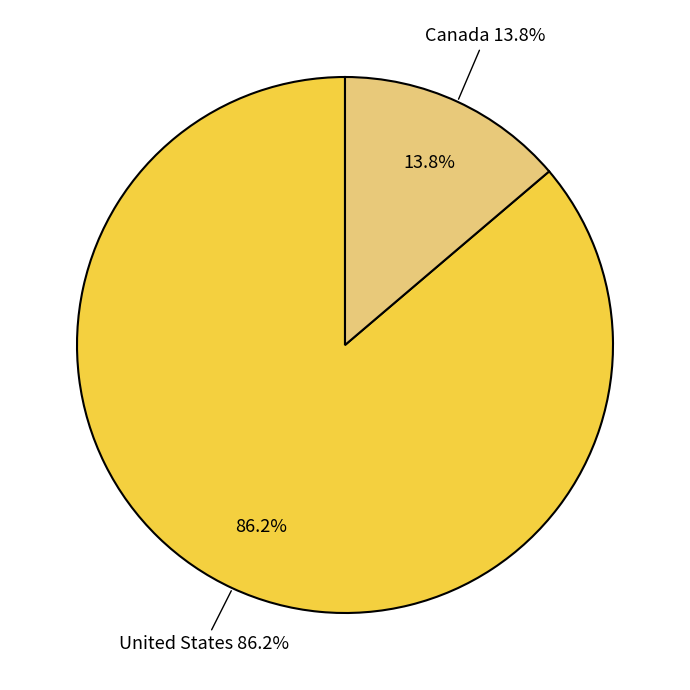

Count the number of slices in the pie.

2